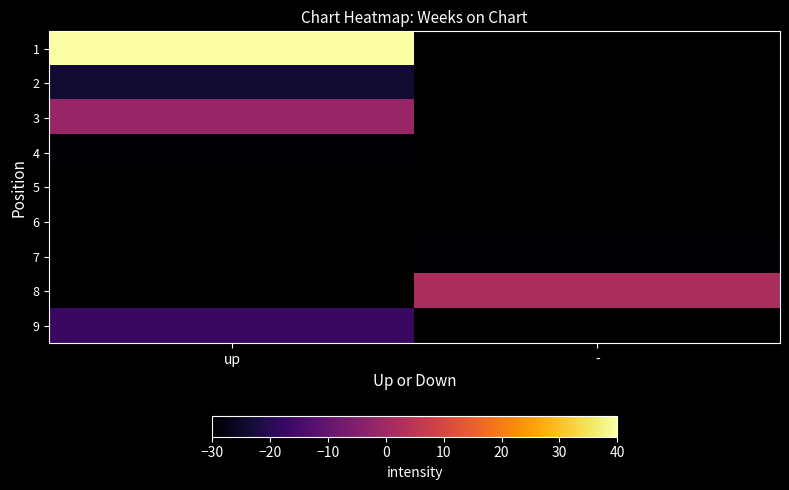

True or false: 7 has a value of -28.9 at -.

True